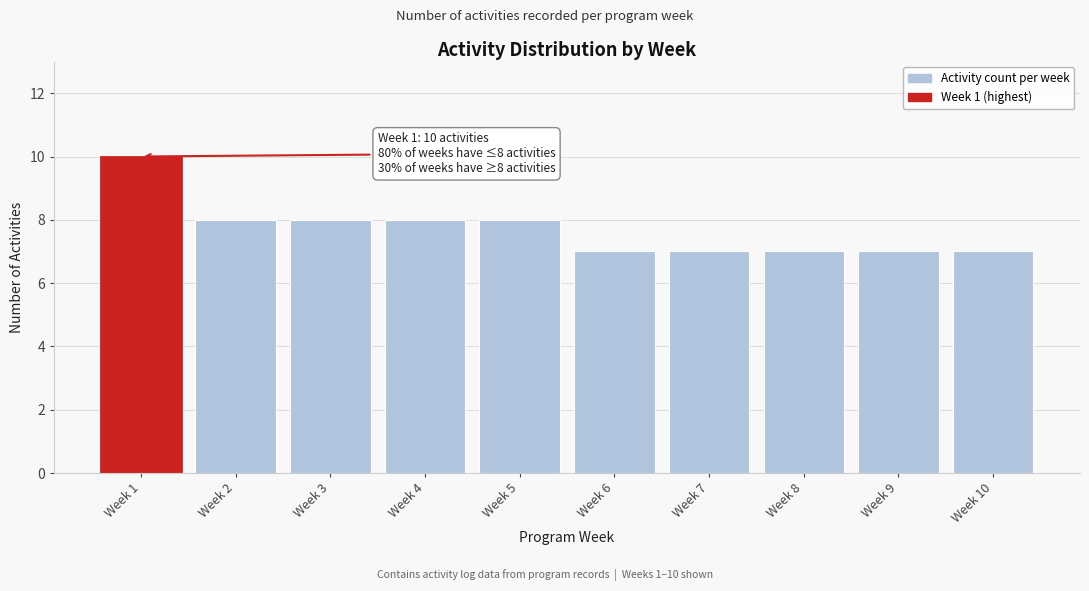

Reading right to left, list all the values displayed in this chart.

7	7	7	7	7	8	8	8	8	10